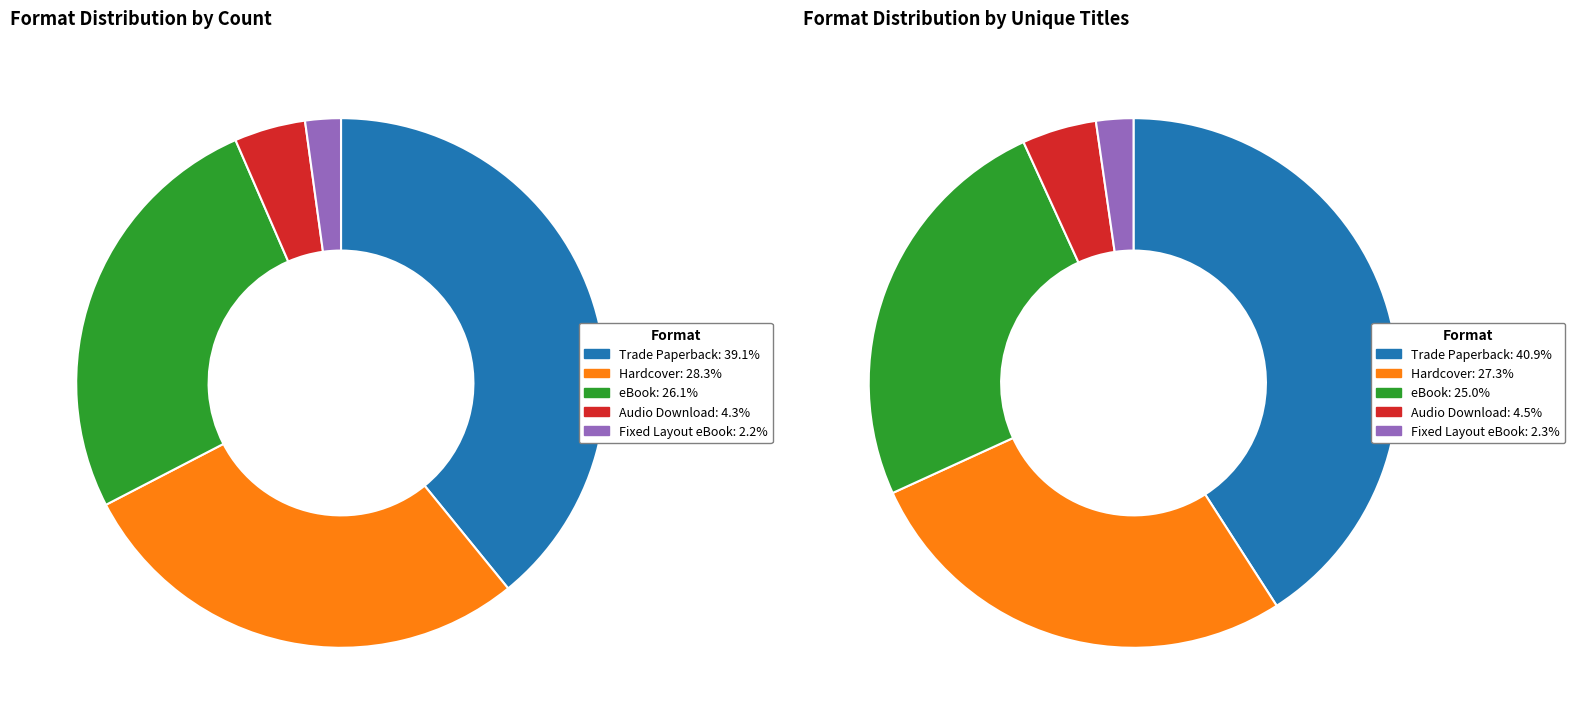

Does Trade Paperback account for over 50% of the chart?

No